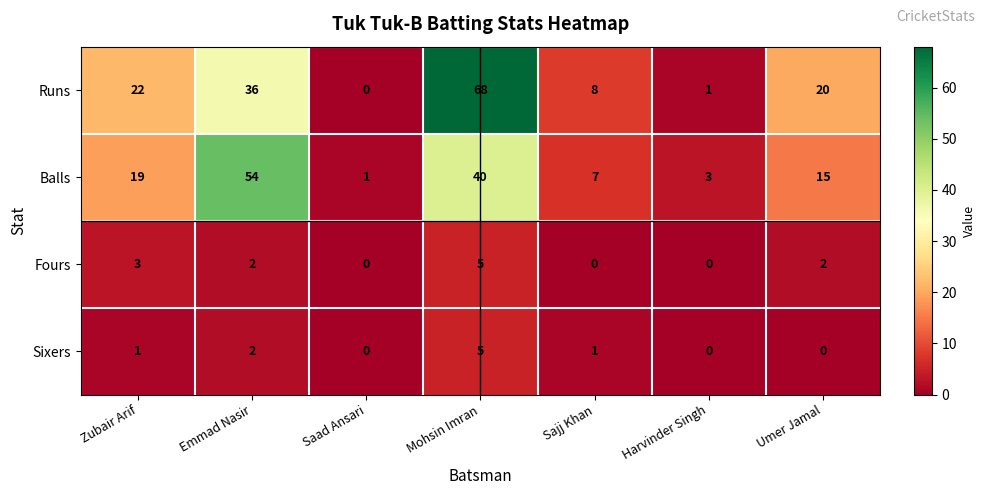

Rank the series at Zubair Arif from highest to lowest value.

Runs, Balls, Fours, Sixers